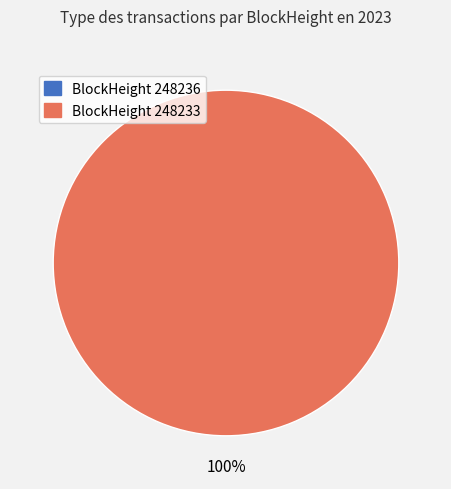

To the nearest percent, what portion does 248233 represent?

100%